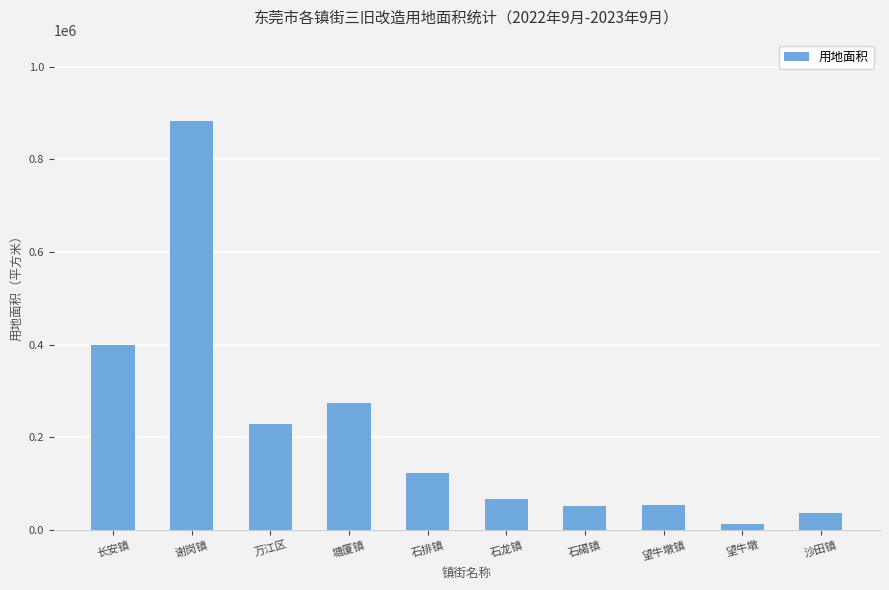

What is the value of the 6th bar from the left?

66474.8